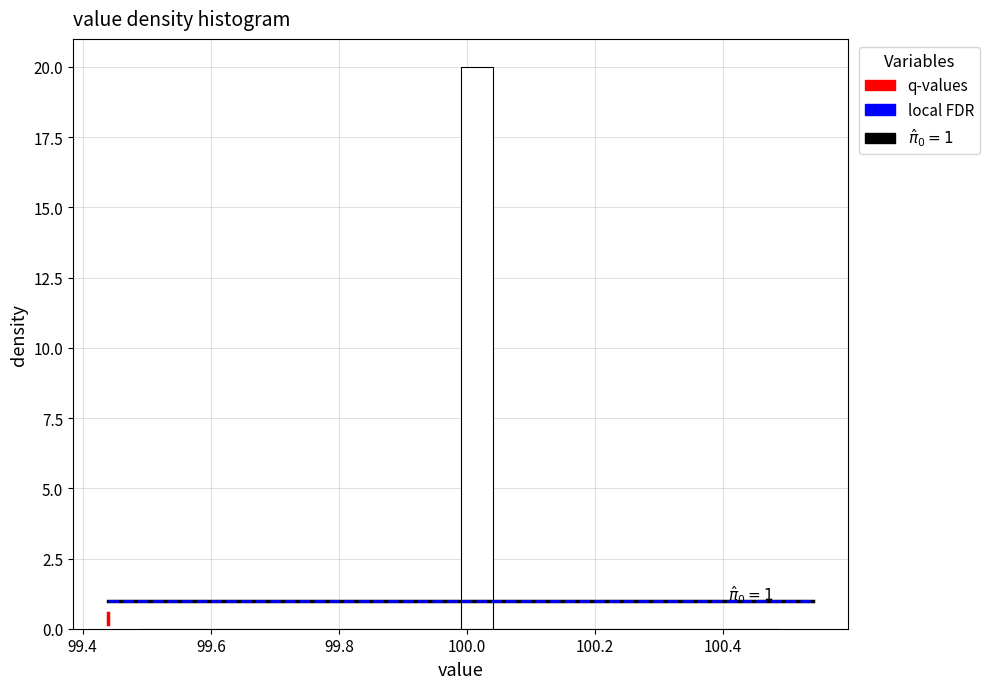

Read against the x-axis, roughly where is the centre of the tallest bar?

100.02